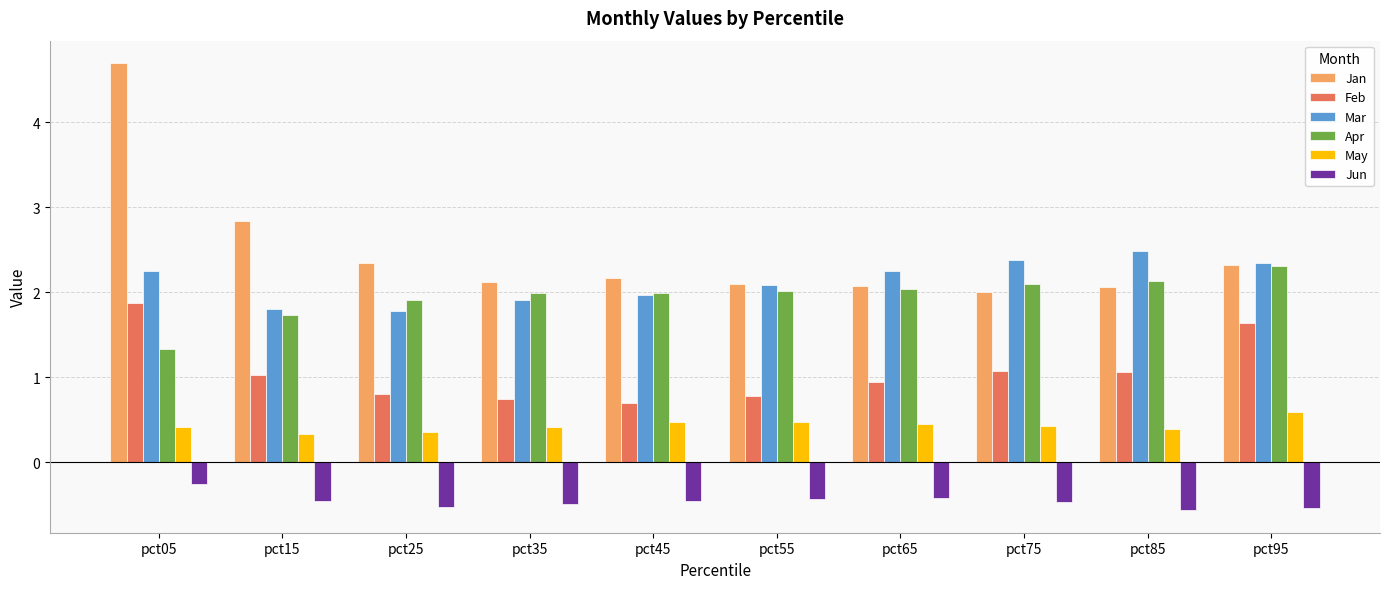

At how many categories does at least one series exceed 0?

10